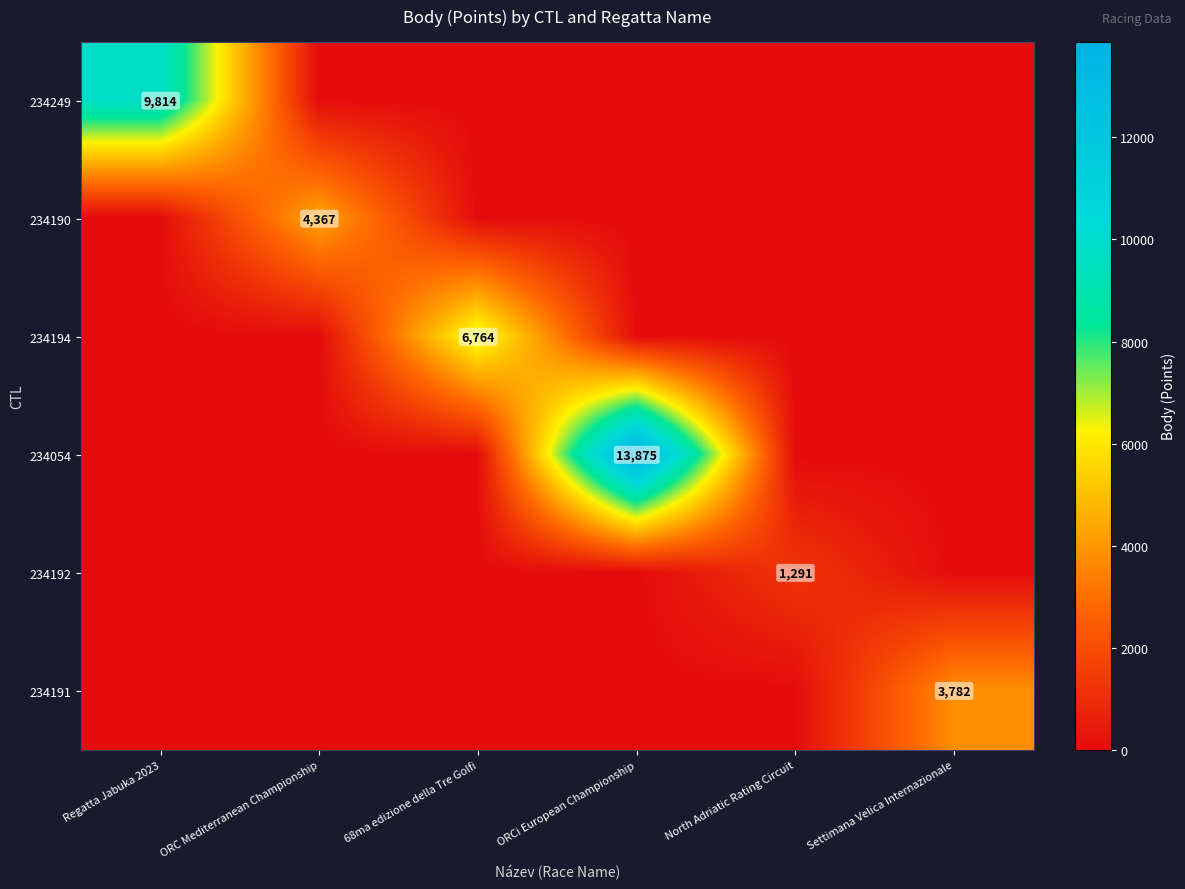

Is it true that 234054 equals 7566 at ORCi European Championship?

False